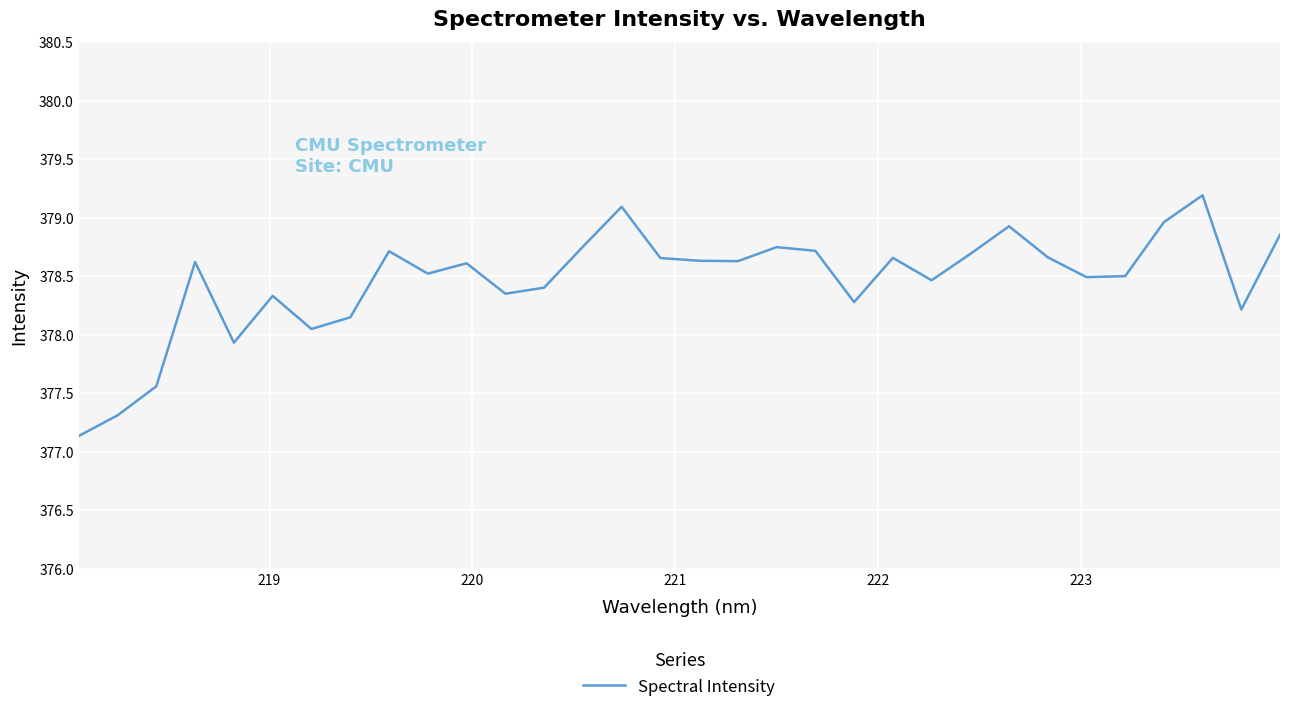

What is the difference between the maximum and minimum values?

2.1